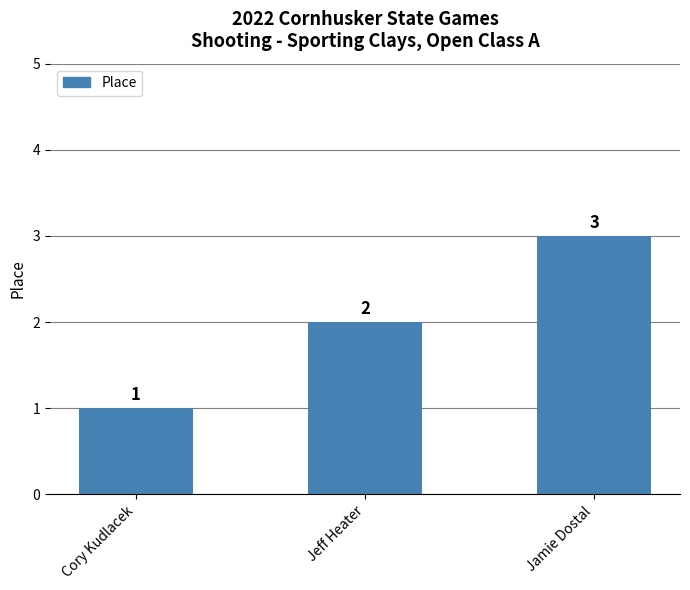

Reading right to left, transcribe all the data shown in this chart.

Jamie Dostal=3	Jeff Heater=2	Cory Kudlacek=1